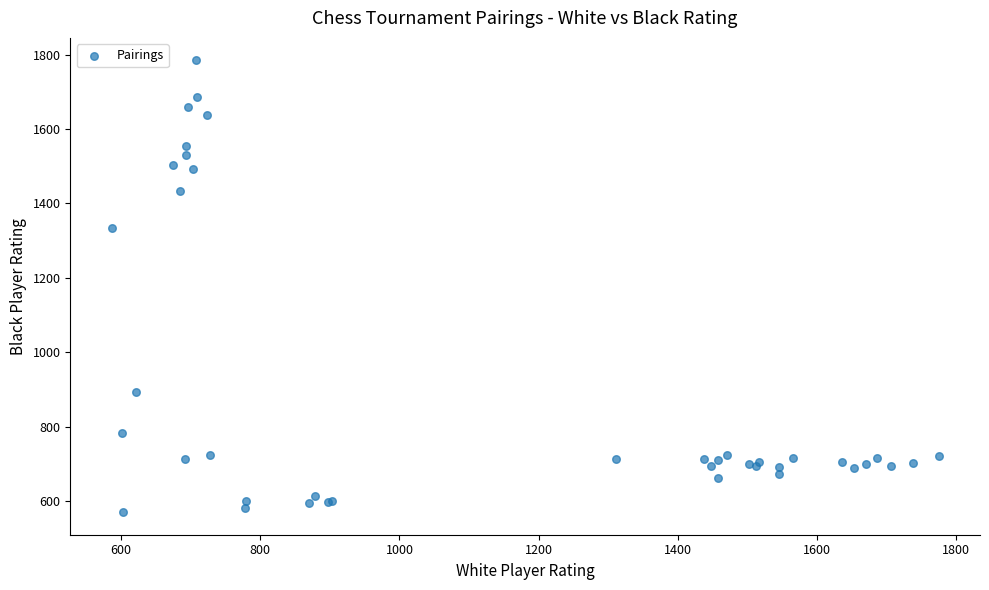

What Y value in the scatter plot is closest to 1177?

1335.0